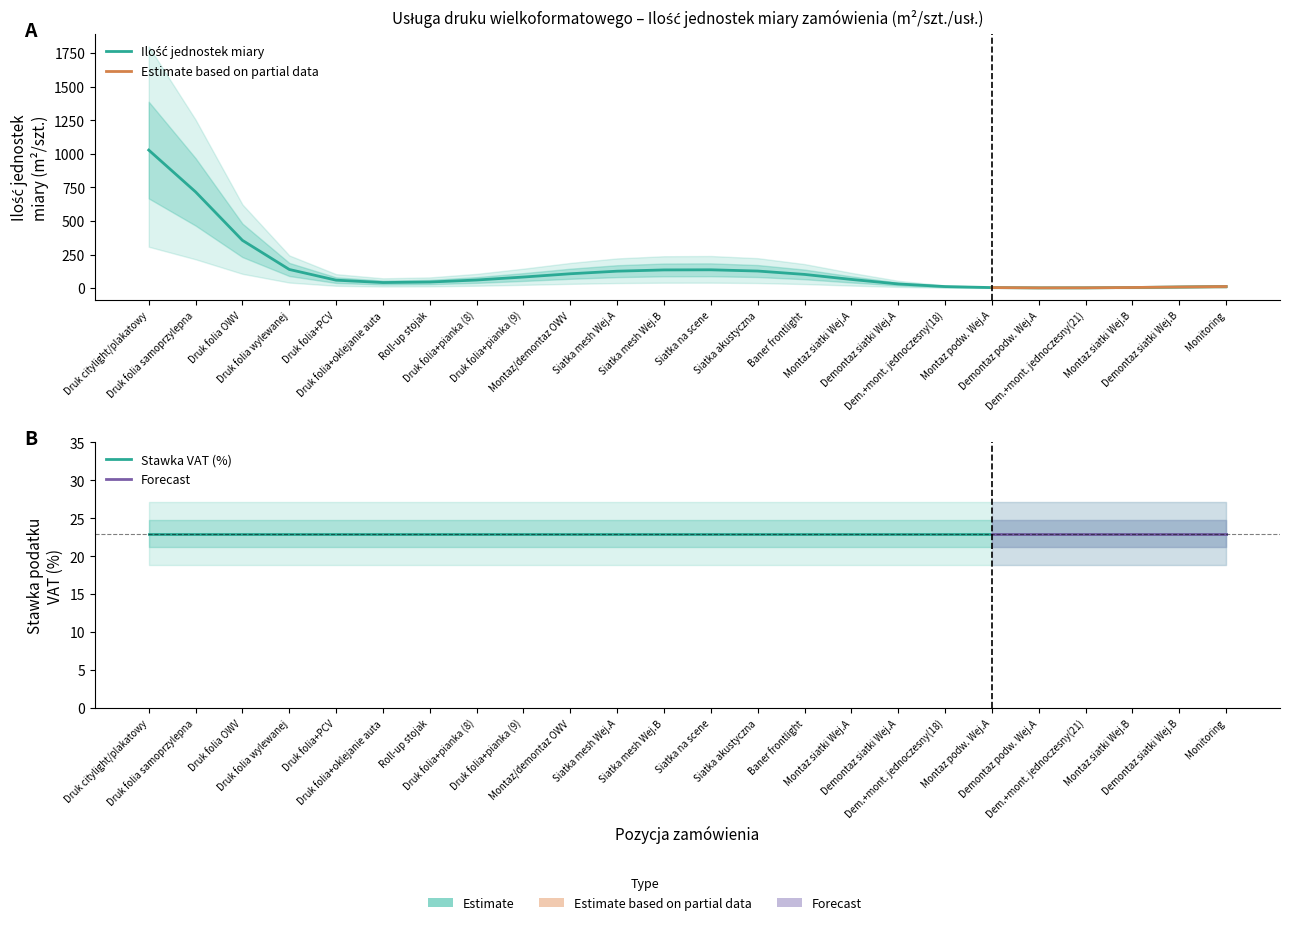

What is the spread (max minus min) of values at 11?

241.5